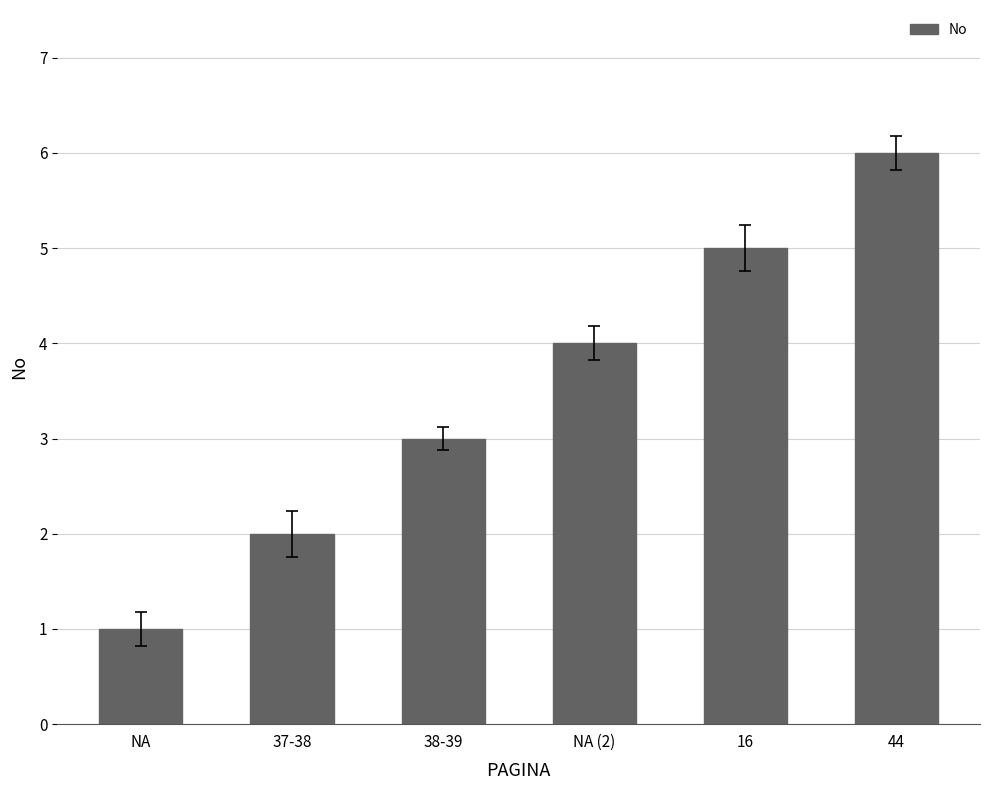

Where is the data nearest to the value 3?

38-39